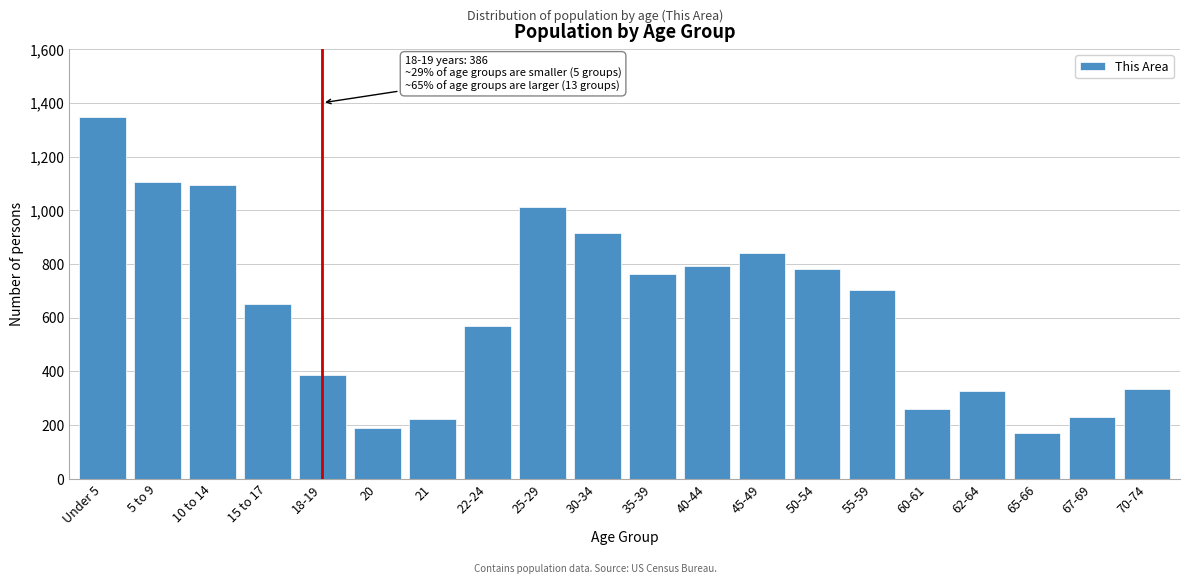

Reading left to right, extract all data points from this chart.

1347	1106	1093	651	386	190	222	570	1012	915	763	791	841	780	704	261	326	172	229	336